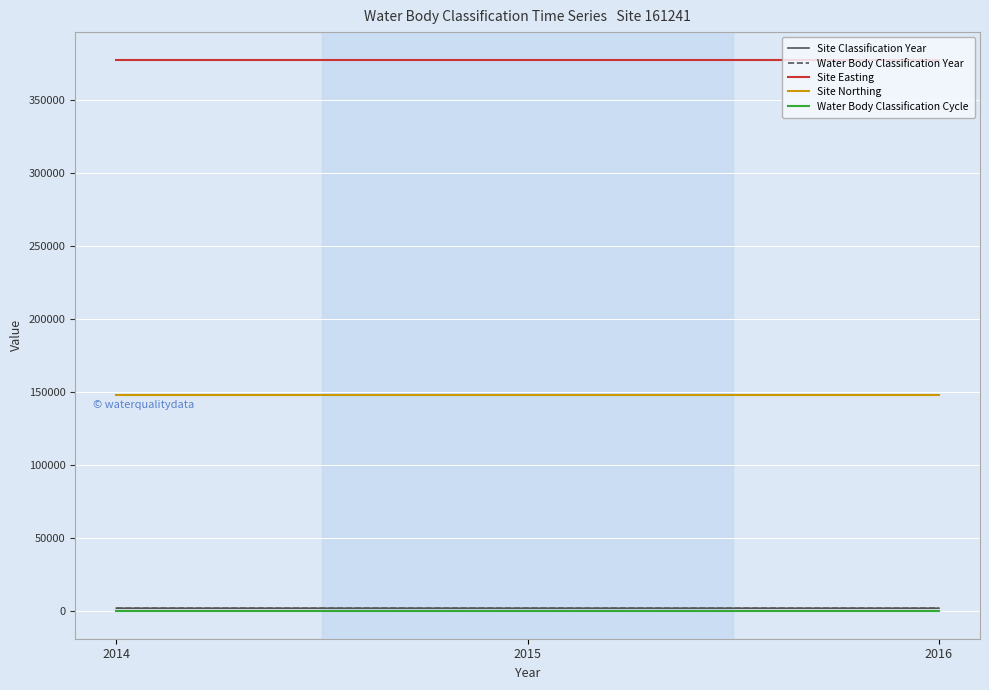

Is this an area chart (filled region under the line)?

No